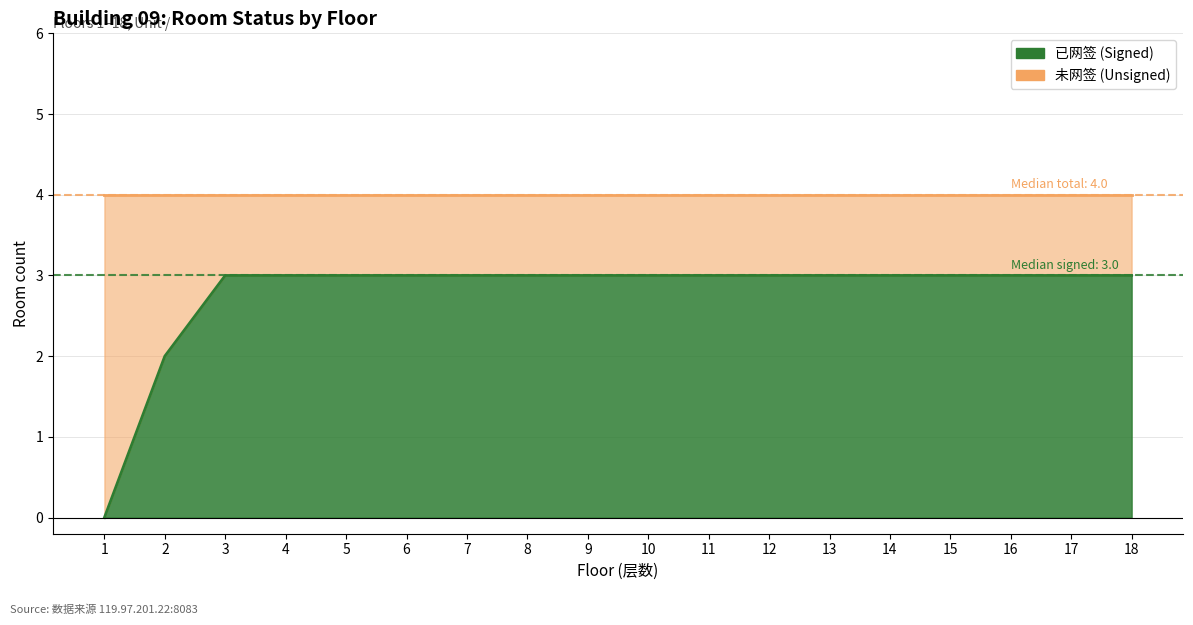

Count the values in the range 3 to 4.

16